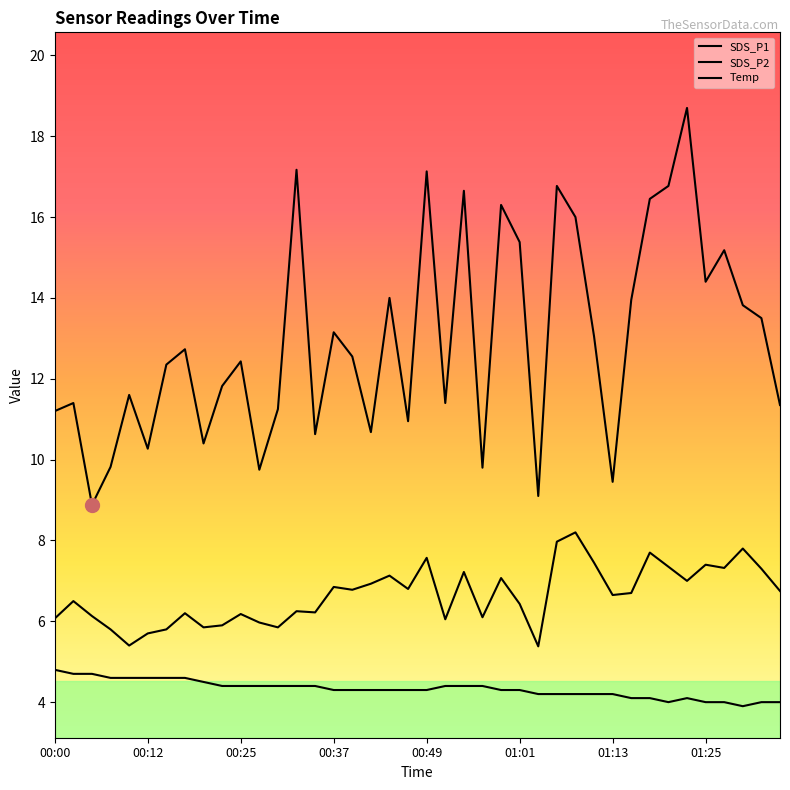

Where is the first local minimum for Temp?

01:20